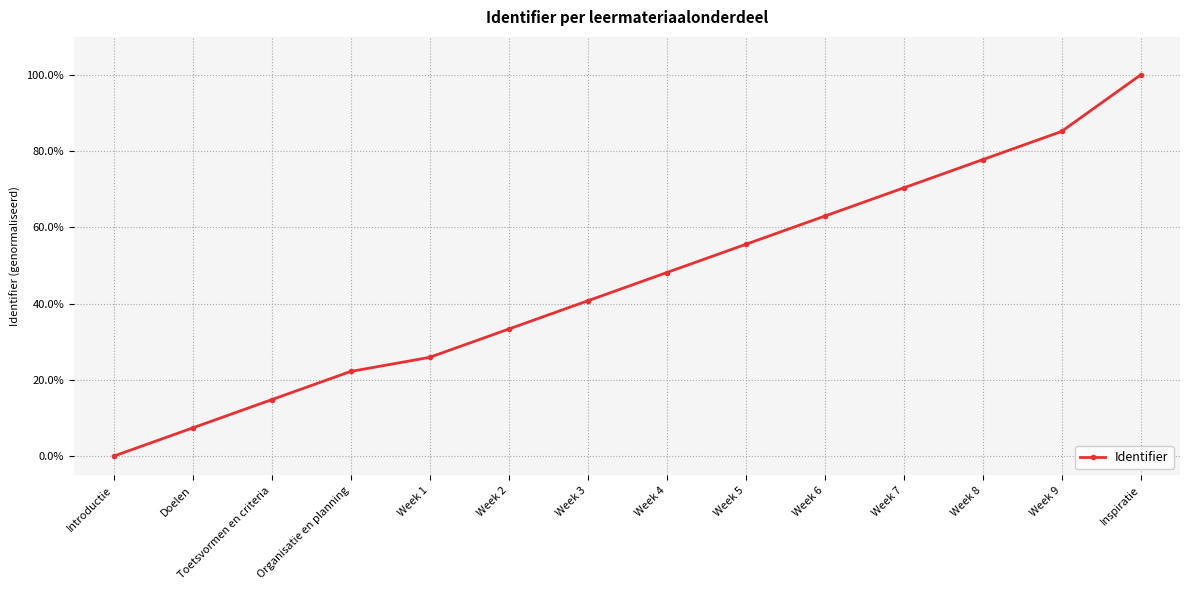

Reading left to right, what are all the values shown in this chart?

Introductie=0.0	Doelen=7.4	Toetsvormen en criteria=14.8	Organisatie en planning=22.2	Week 1=25.9	Week 2=33.3	Week 3=40.7	Week 4=48.1	Week 5=55.6	Week 6=63.0	Week 7=70.4	Week 8=77.8	Week 9=85.2	Inspiratie=100.0